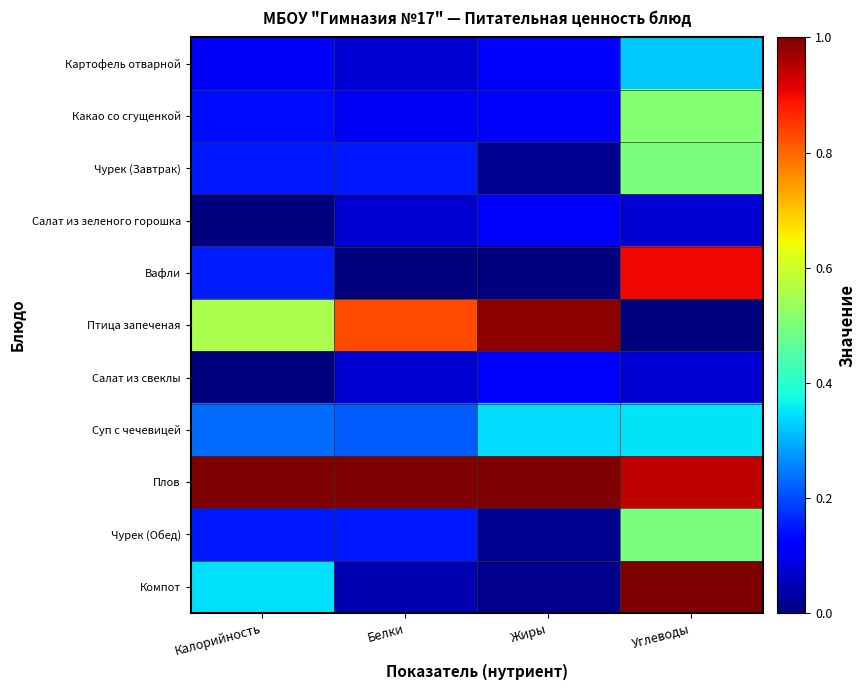

Which has a higher value, Углеводы or Белки?

Углеводы